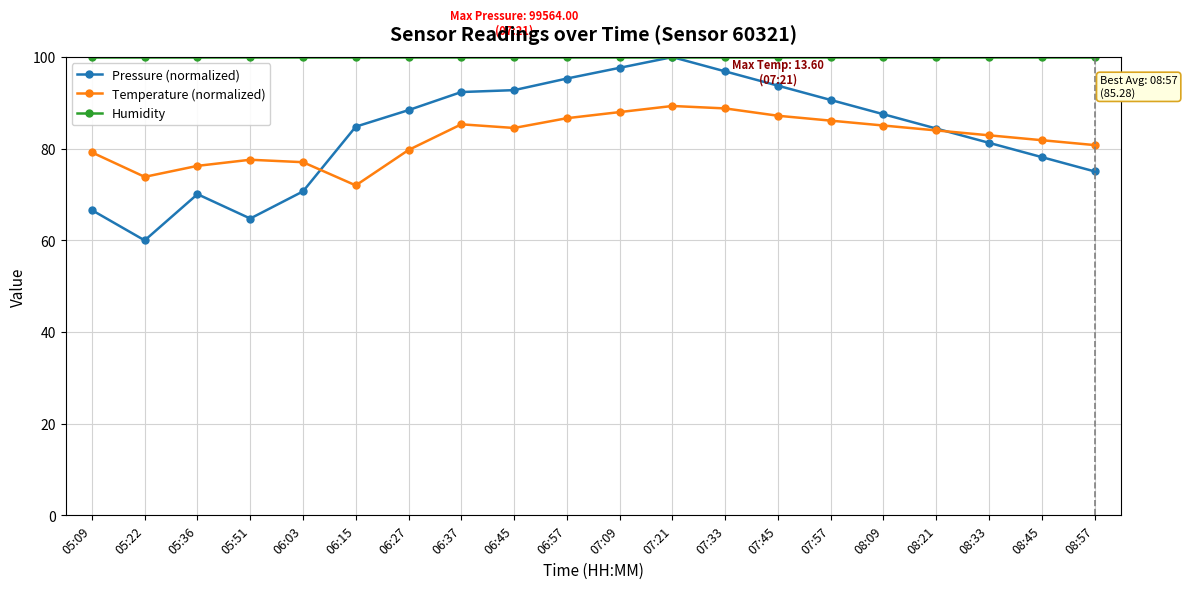

What is the label of the 8th point from the right?

07:33